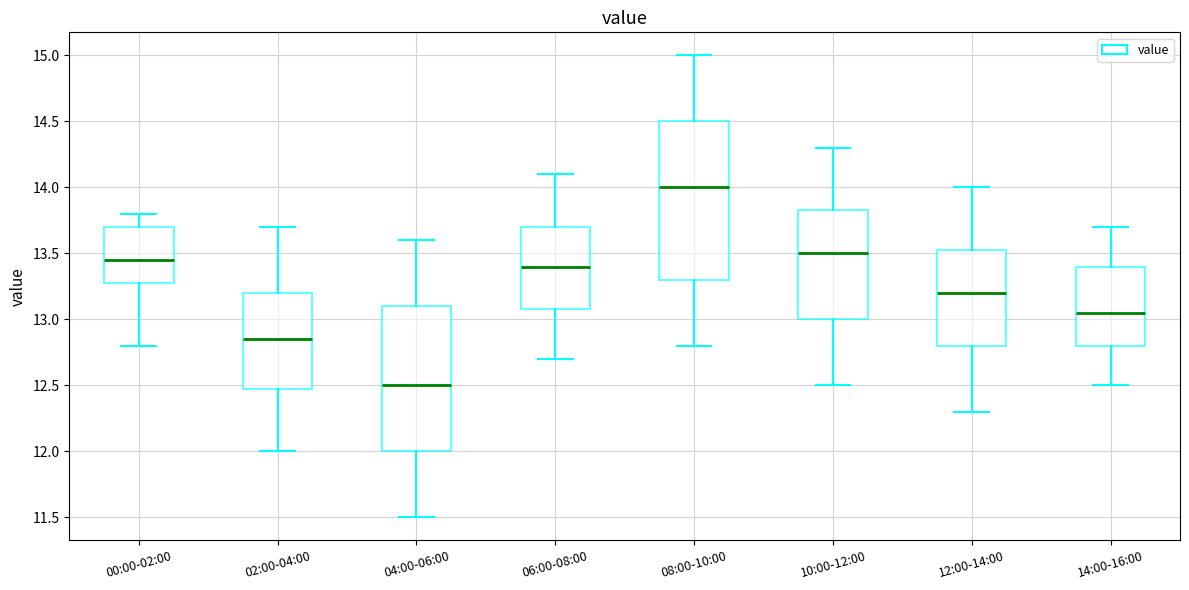

Which box is the tallest, from its lower edge to its upper edge?

08:00-10:00